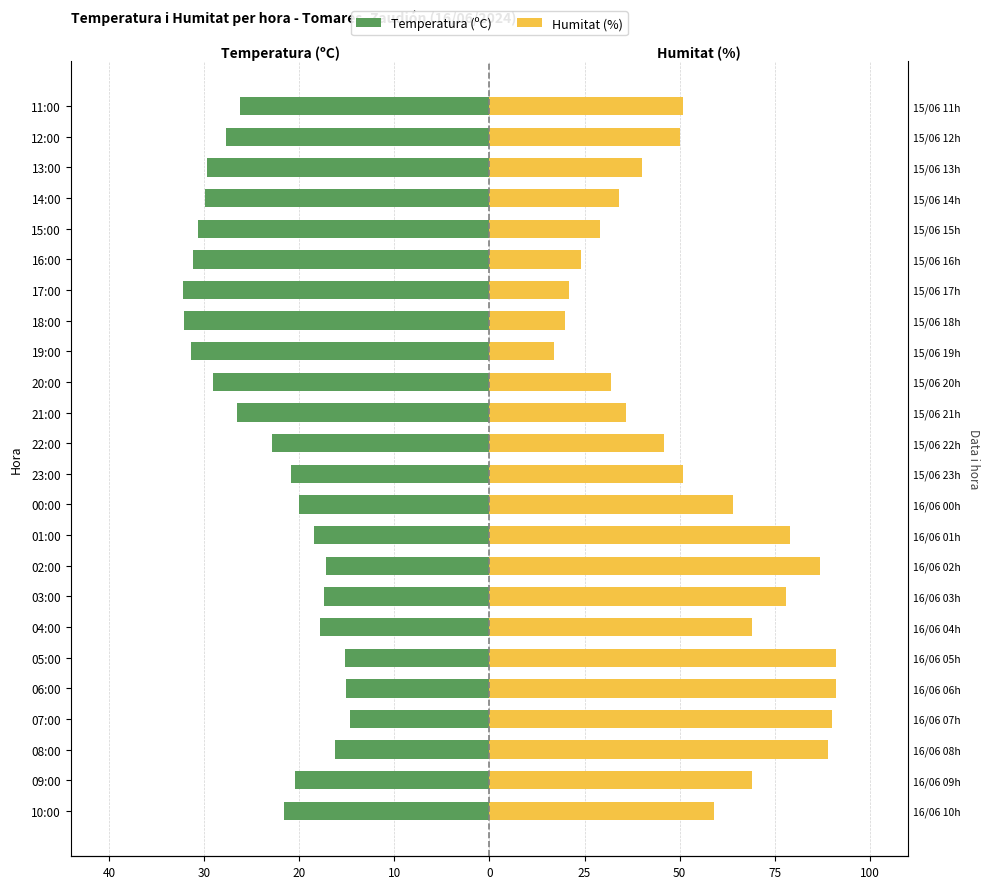

List the series in order of their peak value, lowest first.

Temperatura (ºC), Humitat (%)